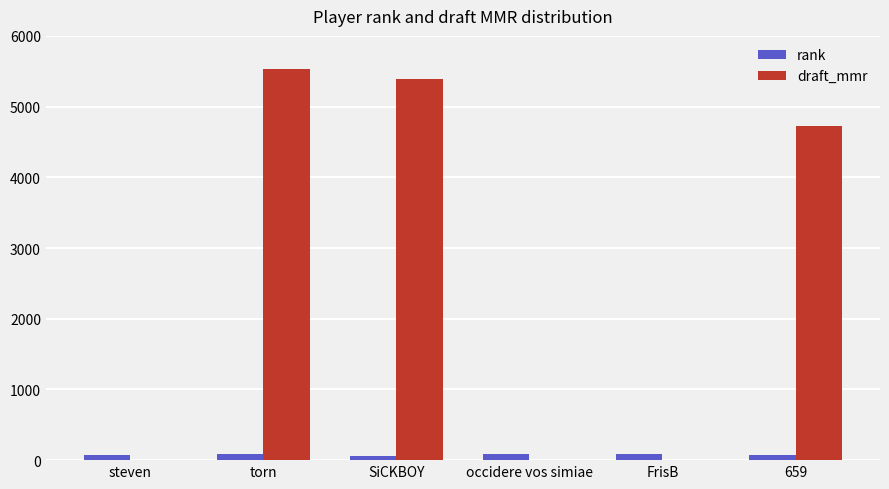

Which series has the largest total across all categories?

draft_mmr